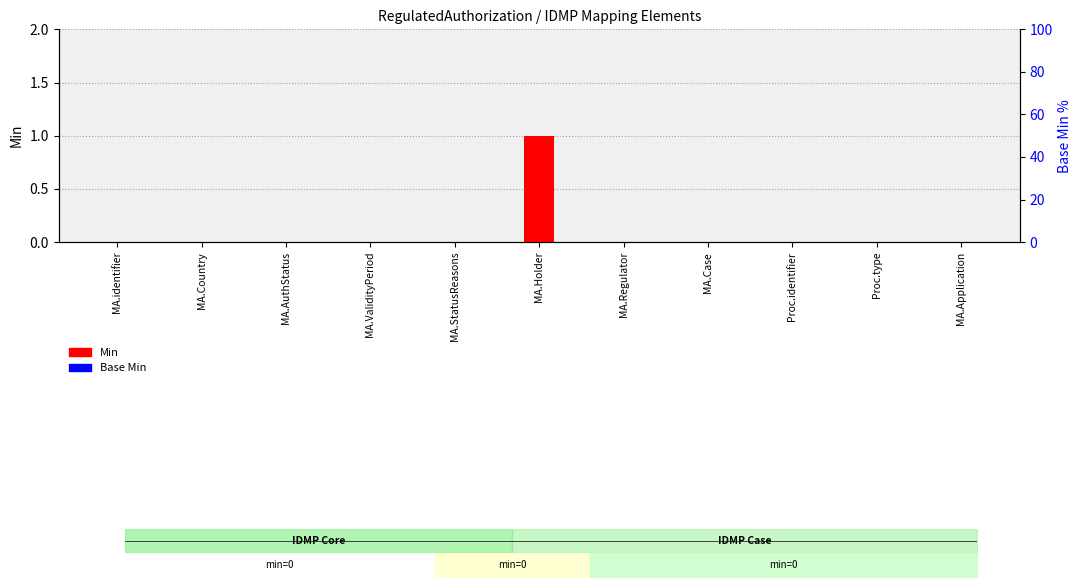

How many bars are there in total?

22